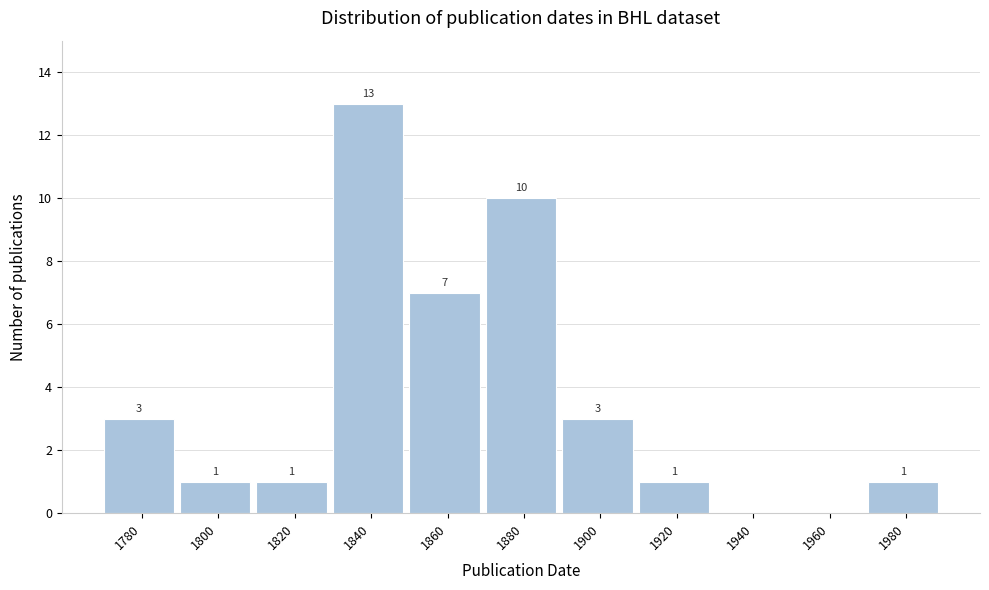

Reading right to left, what are all the values shown in this chart?

1980=1	1960=0	1940=0	1920=1	1900=3	1880=10	1860=7	1840=13	1820=1	1800=1	1780=3